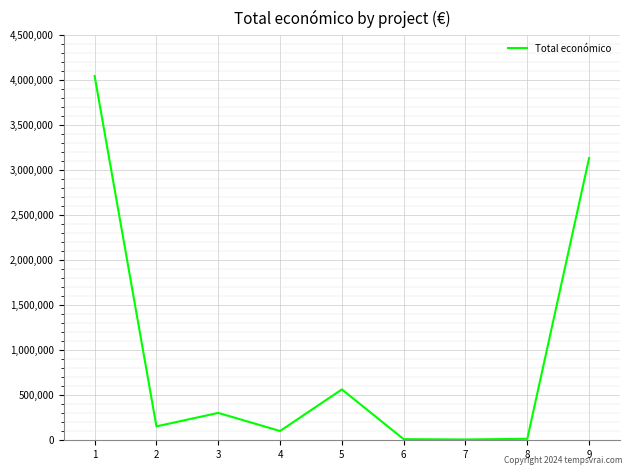

Is it true that the value at 9 is 5373813?

False